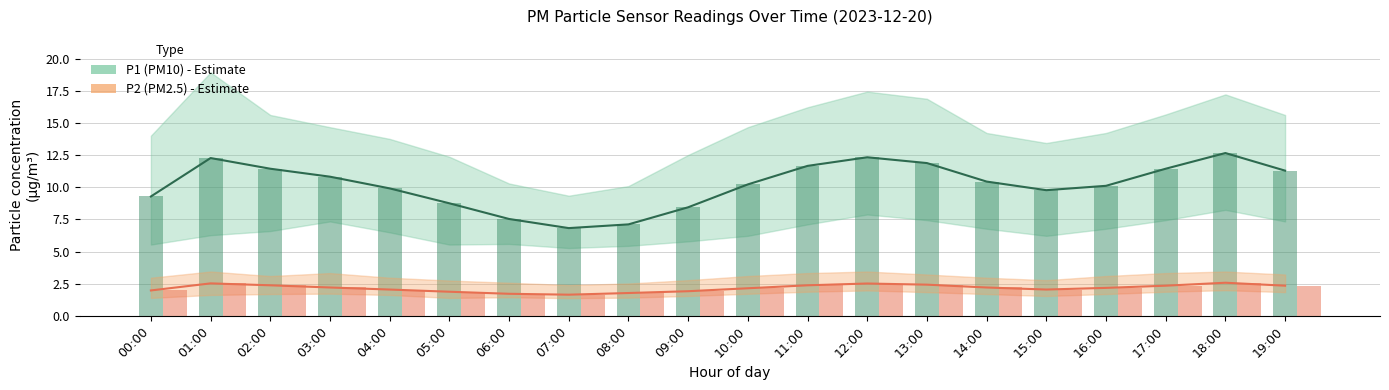

Which series has the widest spread of values?

P1